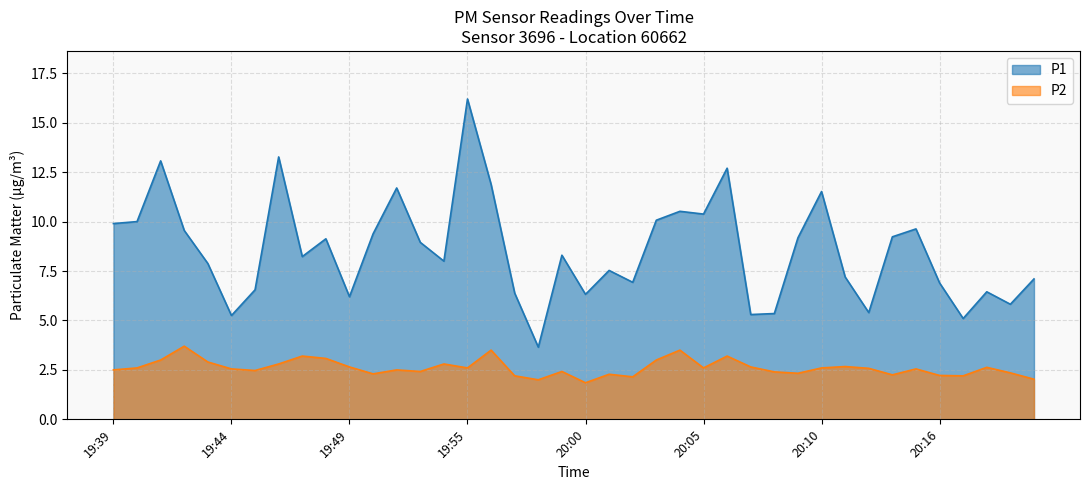

What is the label of the 2nd point from the left?

19:40